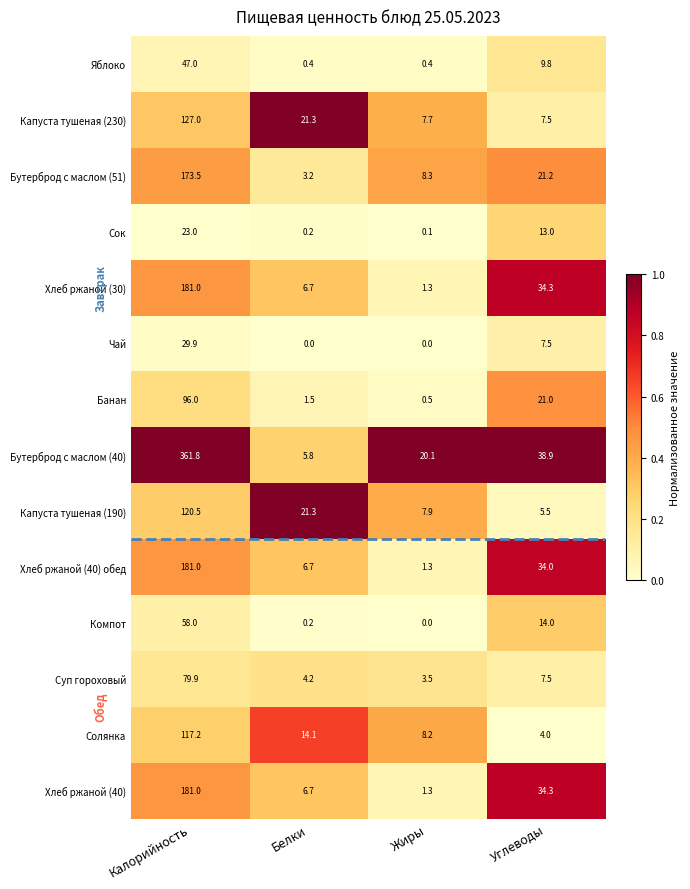

How many series are shown in this chart?

14